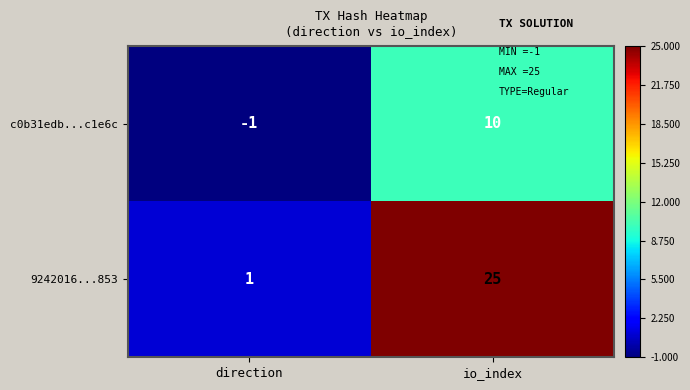

True or false: 9242016...853 has a value of 39 at io_index.

False